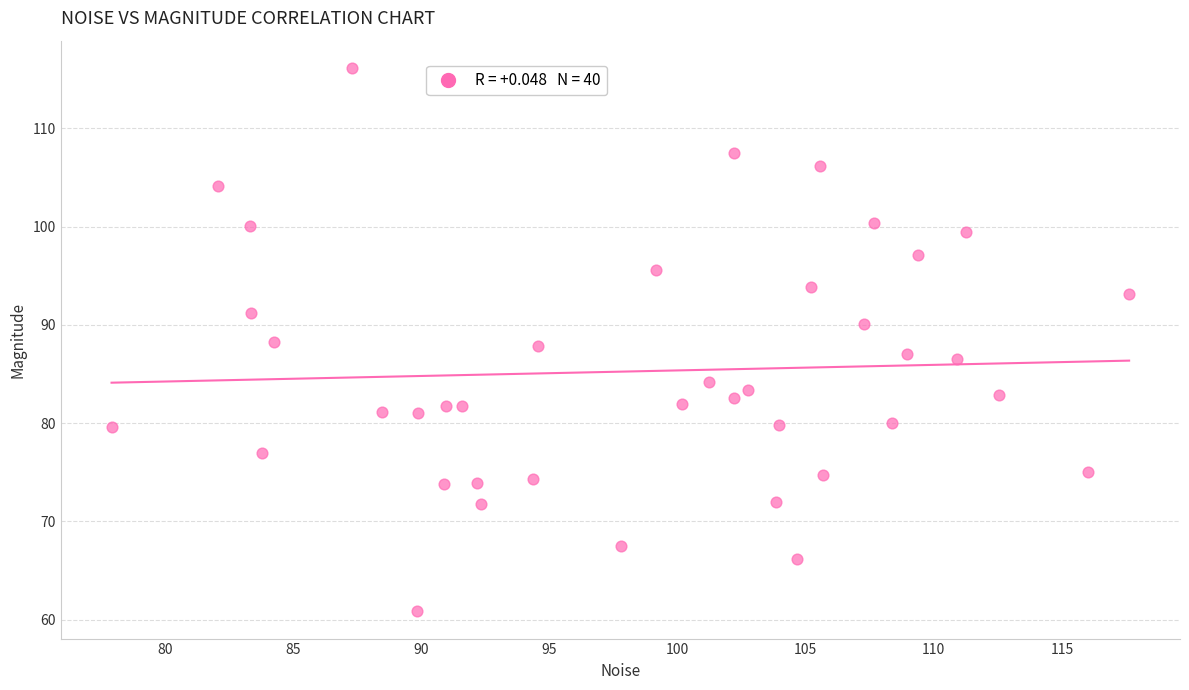

What is the range of X values (max minus min)?

39.7